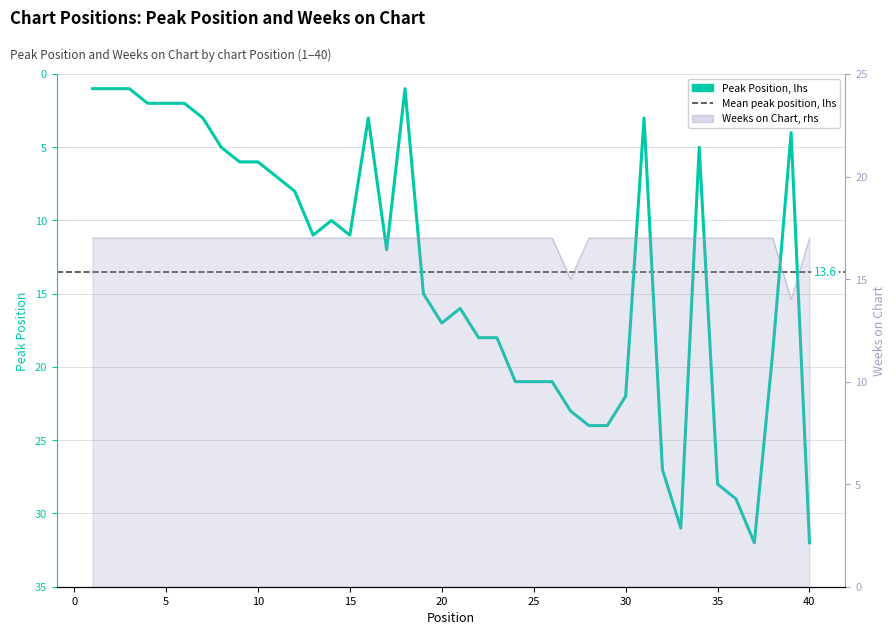

The Weeks on Chart series shows 23 at 34. True or false?

False